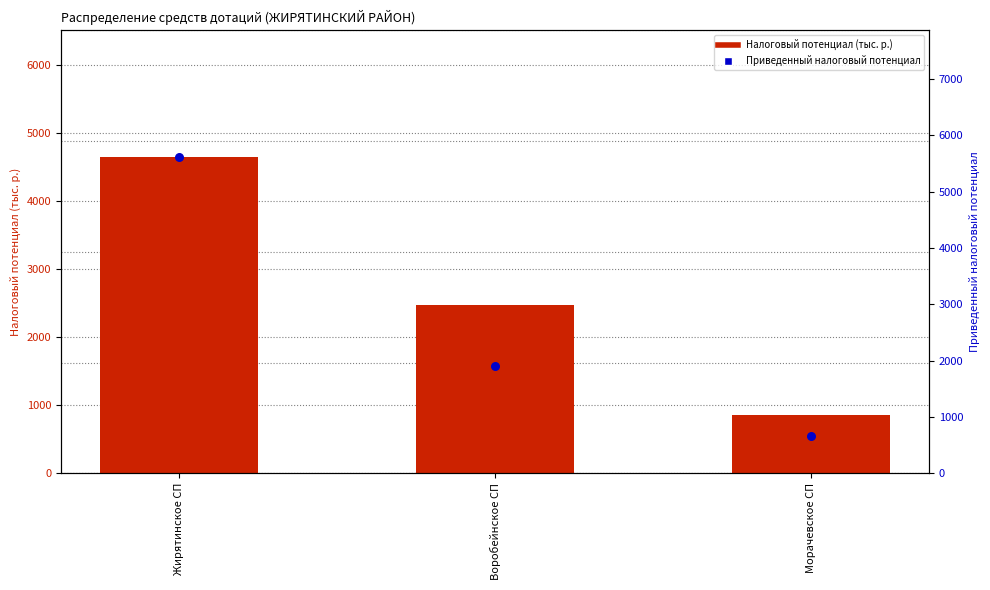

At which category is the sum across all series the highest?

Жирятинское СП